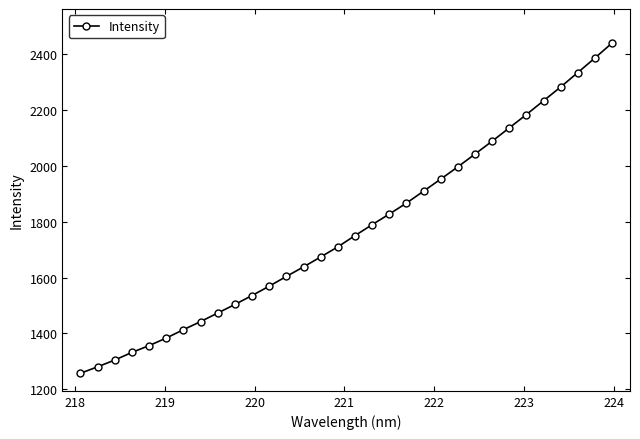

What is the difference between the maximum and minimum values?

1183.6